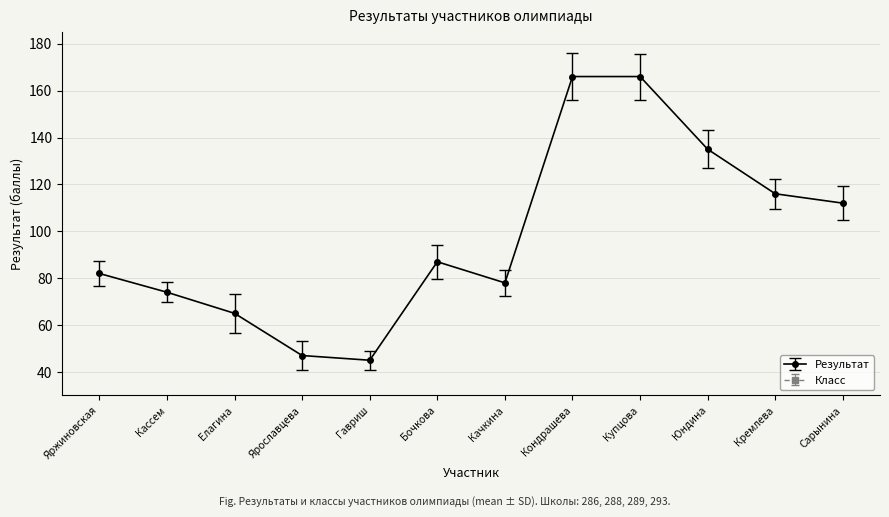

True or false: Результат and Класс intersect in this chart.

False